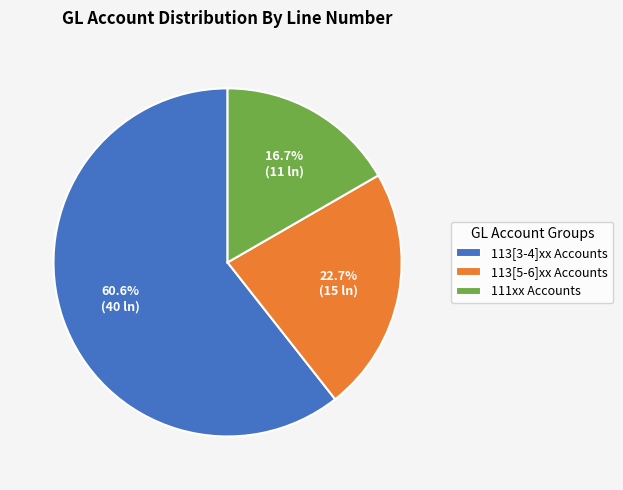

To the nearest percent, what is the average slice percentage?

33%